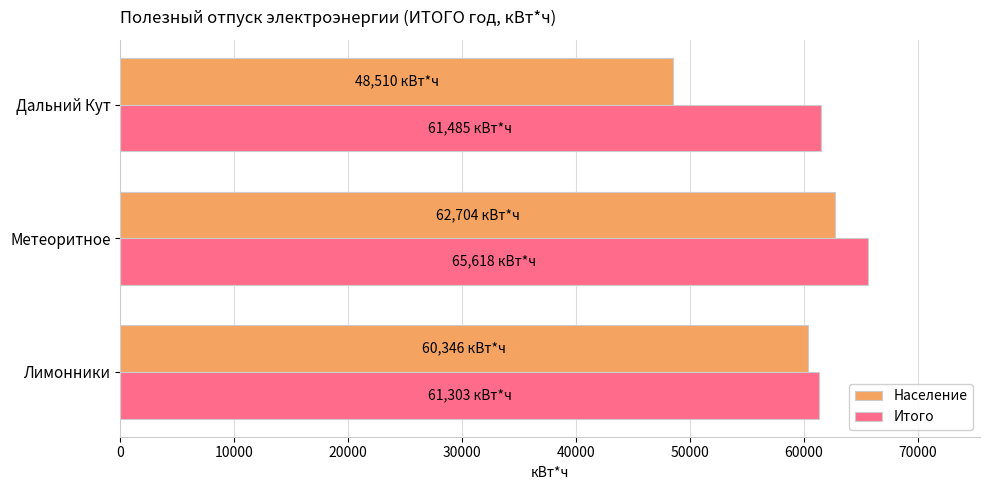

Which category has the highest value in the Население series?

Метеоритное